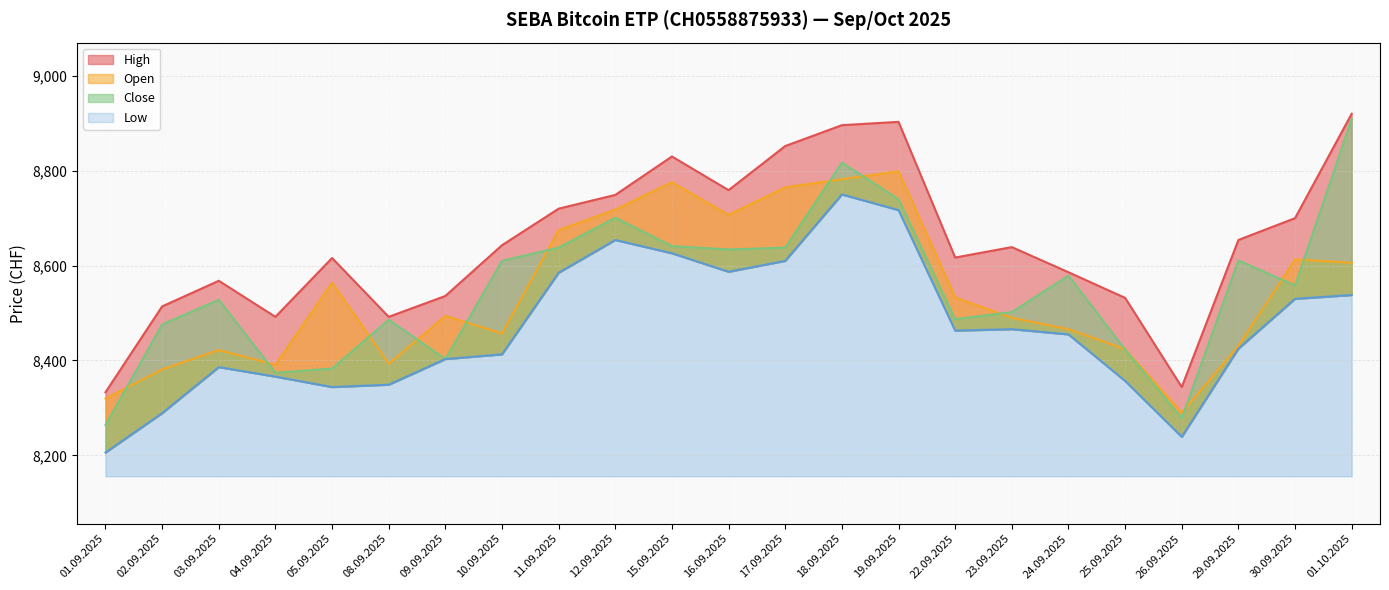

How many intersections are there between Open and Close?

13